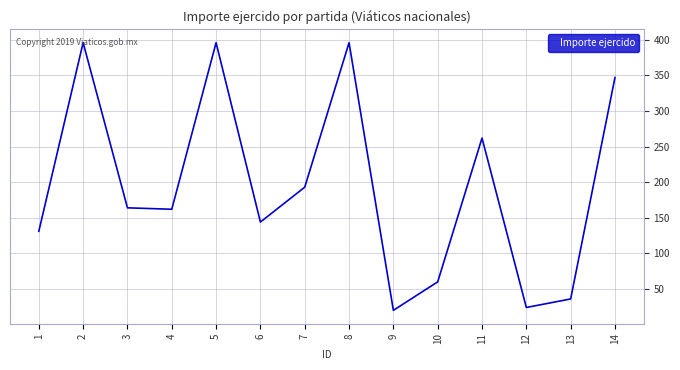

What value does the data have at 4?

162